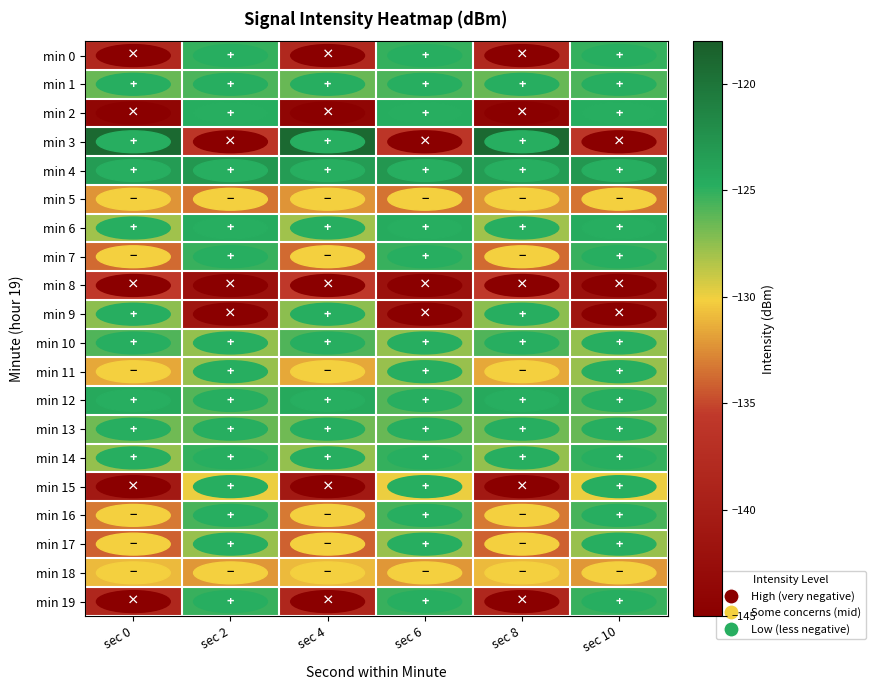

Reading left to right, extract all data points from this chart.

min 0: sec 0=-138.4	sec 2=-125.1	sec 4=-138.4	sec 6=-125.1	sec 8=-138.4	sec 10=-125.1
min 1: sec 0=-126.5	sec 2=-125.7	sec 4=-126.5	sec 6=-125.7	sec 8=-126.5	sec 10=-125.7
min 2: sec 0=-143.9	sec 2=-124.7	sec 4=-143.9	sec 6=-124.7	sec 8=-143.9	sec 10=-124.7
min 3: sec 0=-119.0	sec 2=-136.2	sec 4=-119.0	sec 6=-136.2	sec 8=-119.0	sec 10=-136.2
min 4: sec 0=-123.3	sec 2=-122.9	sec 4=-123.3	sec 6=-122.9	sec 8=-123.3	sec 10=-122.9
min 5: sec 0=-132.3	sec 2=-133.5	sec 4=-132.3	sec 6=-133.5	sec 8=-132.3	sec 10=-133.5
min 6: sec 0=-127.9	sec 2=-124.6	sec 4=-127.9	sec 6=-124.6	sec 8=-127.9	sec 10=-124.6
min 7: sec 0=-133.7	sec 2=-125.3	sec 4=-133.7	sec 6=-125.3	sec 8=-133.7	sec 10=-125.3
min 8: sec 0=-135.7	sec 2=-142.1	sec 4=-135.7	sec 6=-142.1	sec 8=-135.7	sec 10=-142.1
min 9: sec 0=-127.4	sec 2=-141.3	sec 4=-127.4	sec 6=-141.3	sec 8=-127.4	sec 10=-141.3
min 10: sec 0=-125.9	sec 2=-127.6	sec 4=-125.9	sec 6=-127.6	sec 8=-125.9	sec 10=-127.6
min 11: sec 0=-131.6	sec 2=-127.7	sec 4=-131.6	sec 6=-127.7	sec 8=-131.6	sec 10=-127.7
min 12: sec 0=-124.4	sec 2=-126.0	sec 4=-124.4	sec 6=-126.0	sec 8=-124.4	sec 10=-126.0
min 13: sec 0=-126.7	sec 2=-126.5	sec 4=-126.7	sec 6=-126.5	sec 8=-126.7	sec 10=-126.5
min 14: sec 0=-127.7	sec 2=-125.1	sec 4=-127.7	sec 6=-125.1	sec 8=-127.7	sec 10=-125.1
min 15: sec 0=-140.7	sec 2=-130.0	sec 4=-140.7	sec 6=-130.0	sec 8=-140.7	sec 10=-130.0
min 16: sec 0=-133.3	sec 2=-125.6	sec 4=-133.3	sec 6=-125.6	sec 8=-133.3	sec 10=-125.6
min 17: sec 0=-134.1	sec 2=-127.8	sec 4=-134.1	sec 6=-127.8	sec 8=-134.1	sec 10=-127.8
min 18: sec 0=-130.9	sec 2=-132.2	sec 4=-130.9	sec 6=-132.2	sec 8=-130.9	sec 10=-132.2
min 19: sec 0=-138.4	sec 2=-125.2	sec 4=-138.4	sec 6=-125.2	sec 8=-138.4	sec 10=-125.2